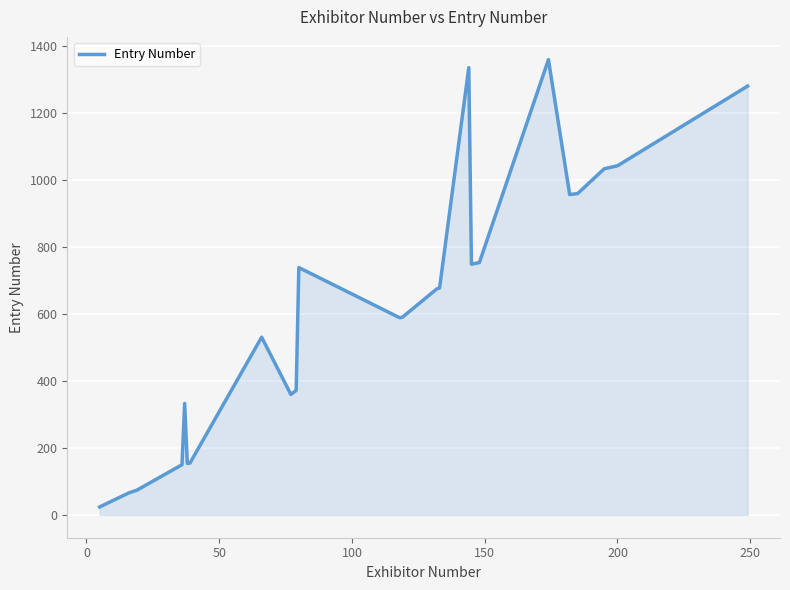

What is the sum of all values?

14965.2